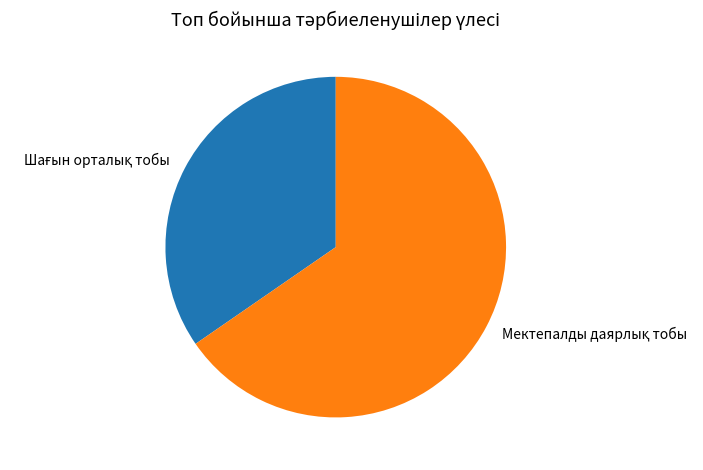

Does any single category account for the majority?

Yes